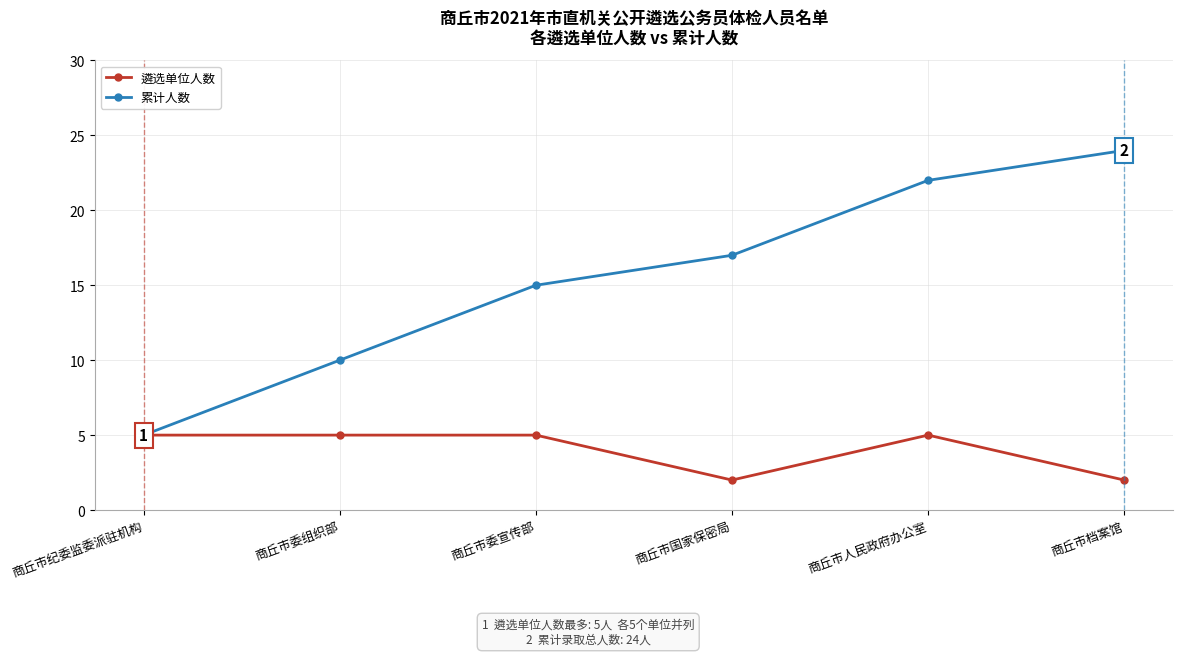

Is it true that 累计人数 equals 15 at 商丘市委宣传部?

True